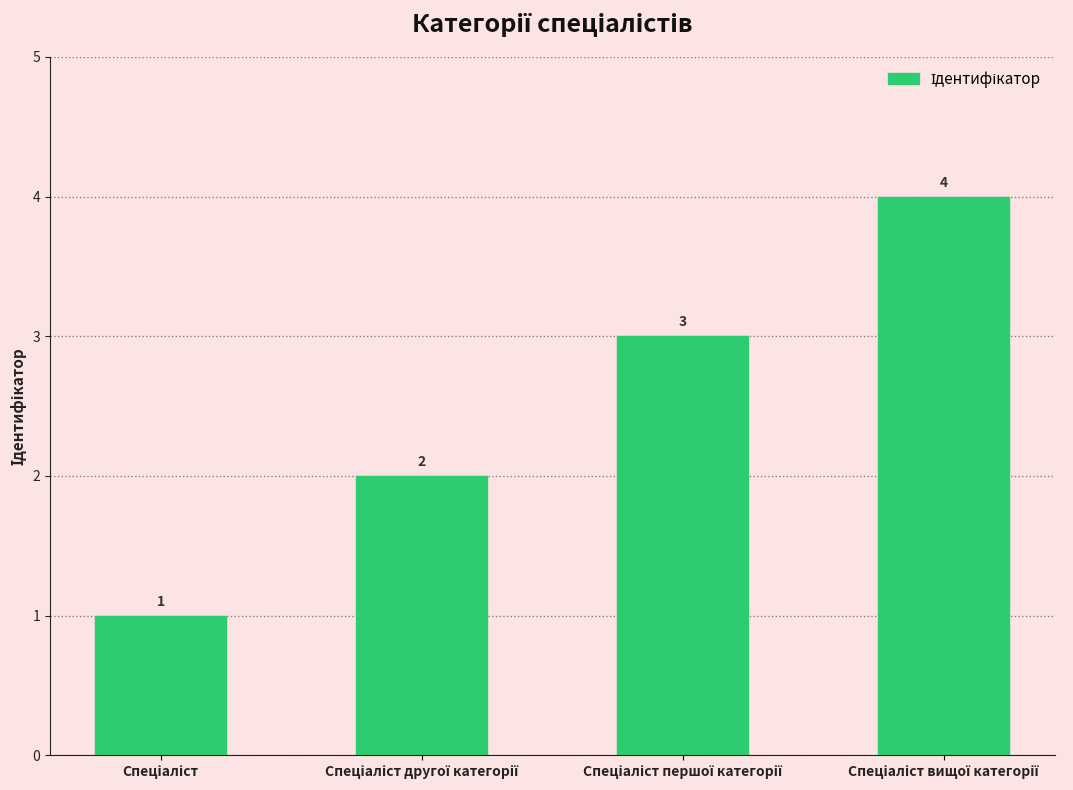

What is the difference between the maximum and minimum values?

3